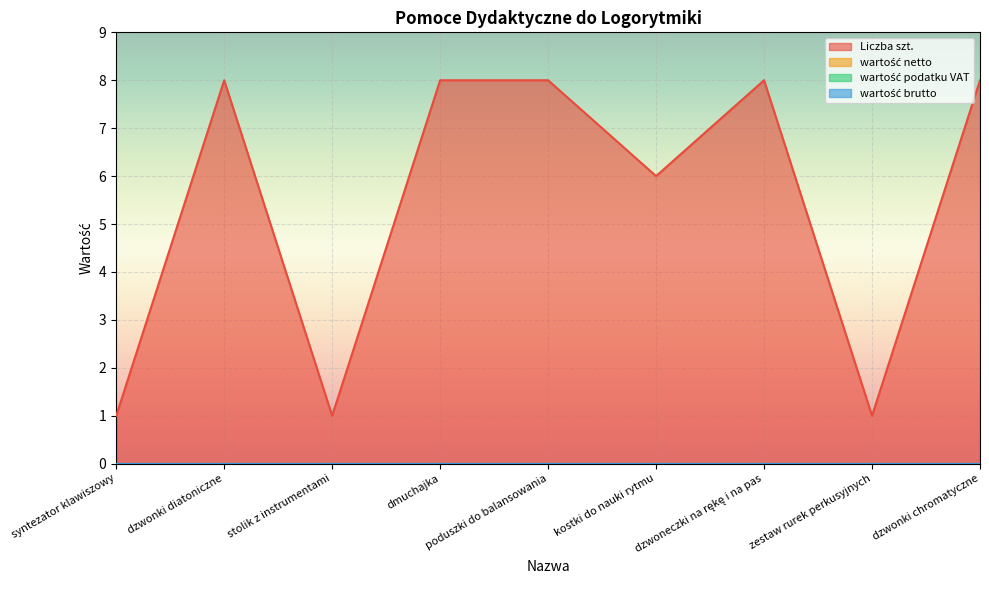

Reading left to right, extract all data points from this chart.

Liczba szt.: 1	8	1	8	8	6	8	1	8
wartość netto: 0	0	0	0	0	0	0	0	0
wartość podatku VAT: 0	0	0	0	0	0	0	0	0
wartość brutto: 0	0	0	0	0	0	0	0	0